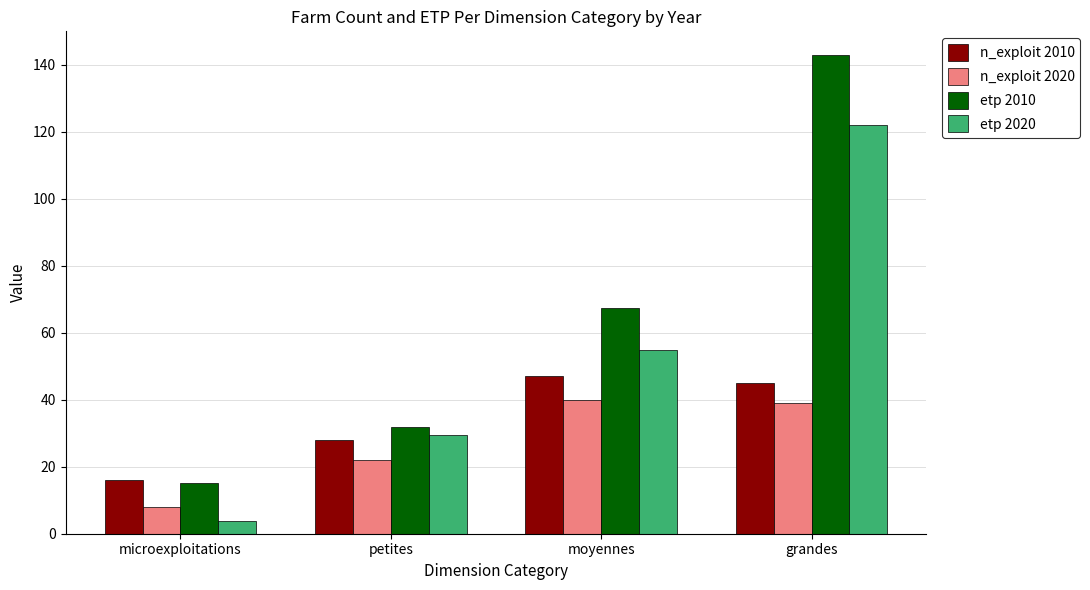

Reading left to right, transcribe all the data shown in this chart.

n_exploit 2010: 16.0	28.0	47.0	45.0
n_exploit 2020: 8.0	22.0	40.0	39.0
etp 2010: 15.0	31.8	67.4	142.8
etp 2020: 3.8	29.3	54.9	121.9